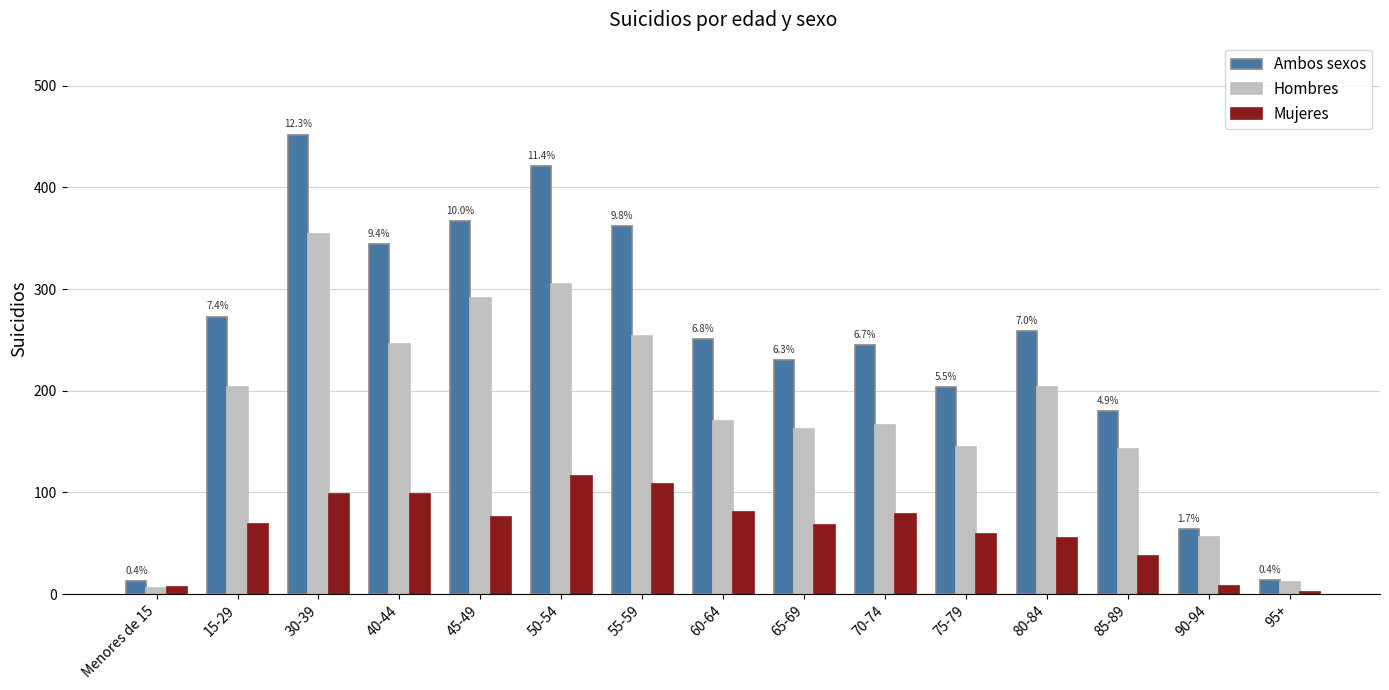

Is it true that Hombres equals 57 at 65-69?

False